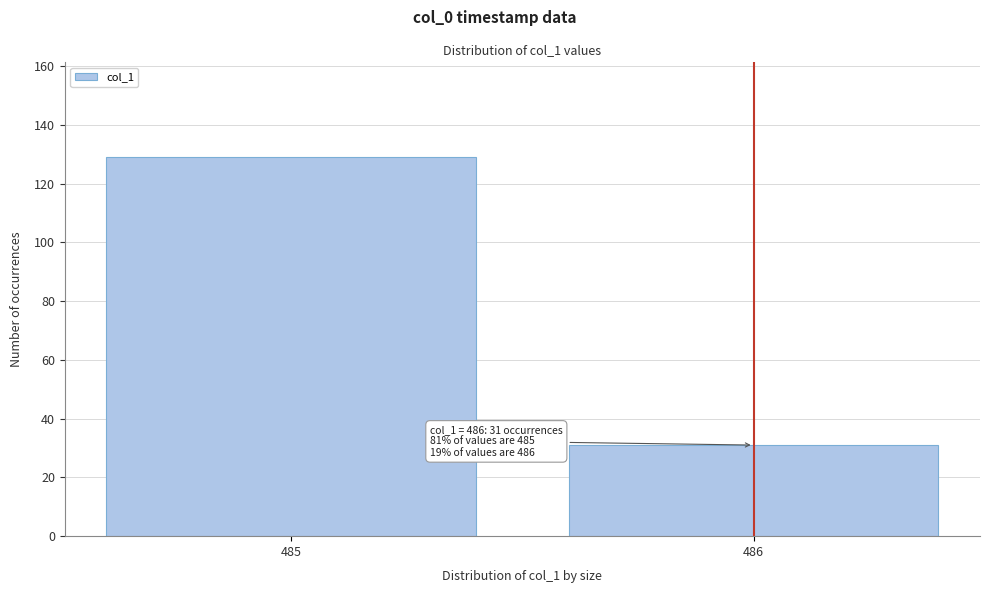

Reading left to right, what are all the values shown in this chart?

129	31